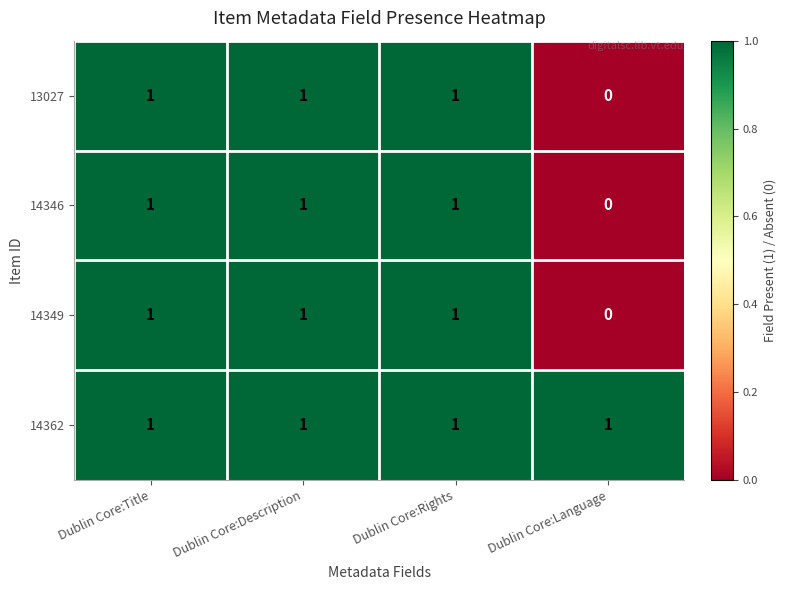

Count the number of categories in the chart.

4